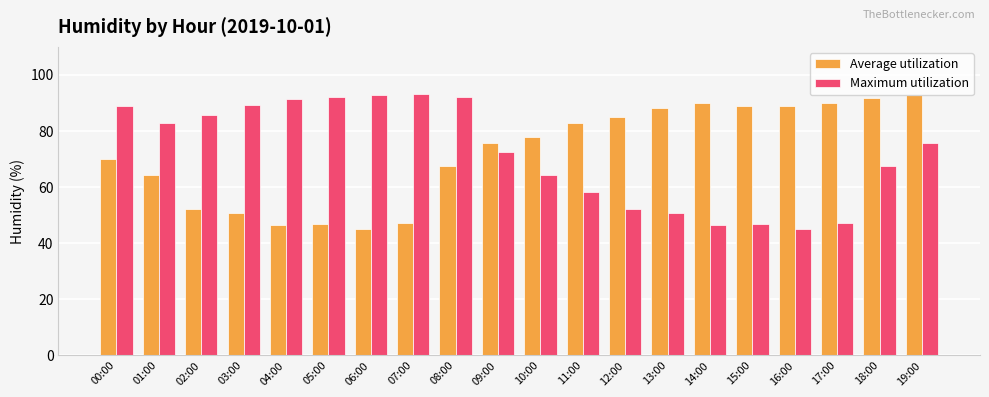

What is the smallest value displayed?

45.2